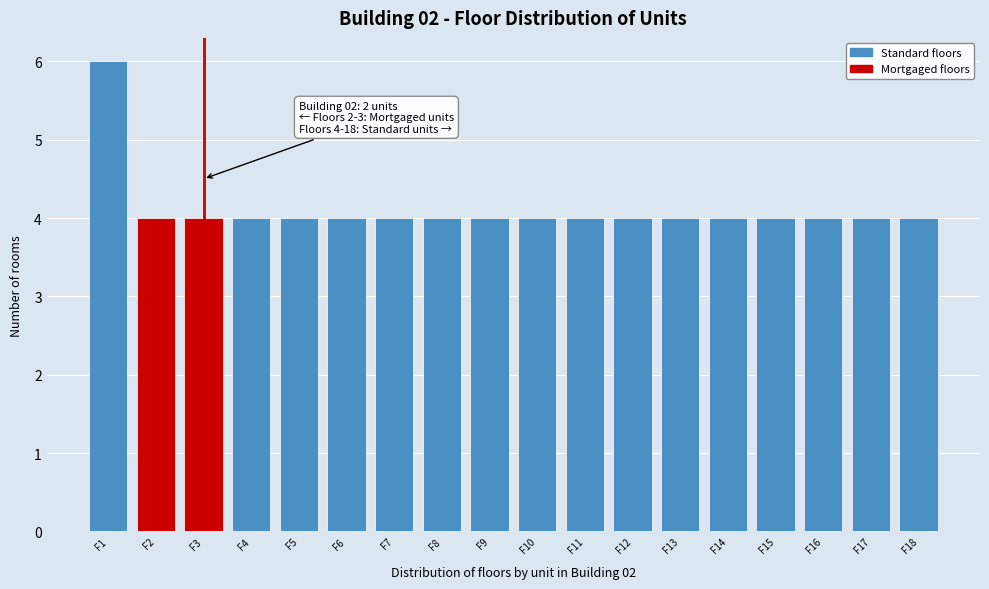

Reading left to right, extract all data points from this chart.

6	4	4	4	4	4	4	4	4	4	4	4	4	4	4	4	4	4